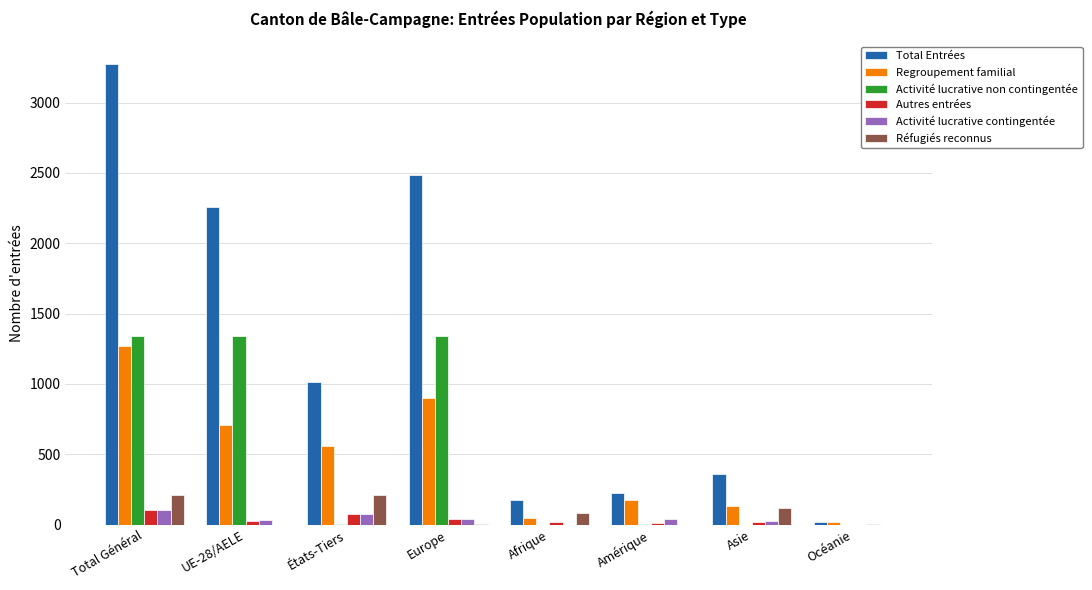

Which category has the highest value across all series?

Total Général